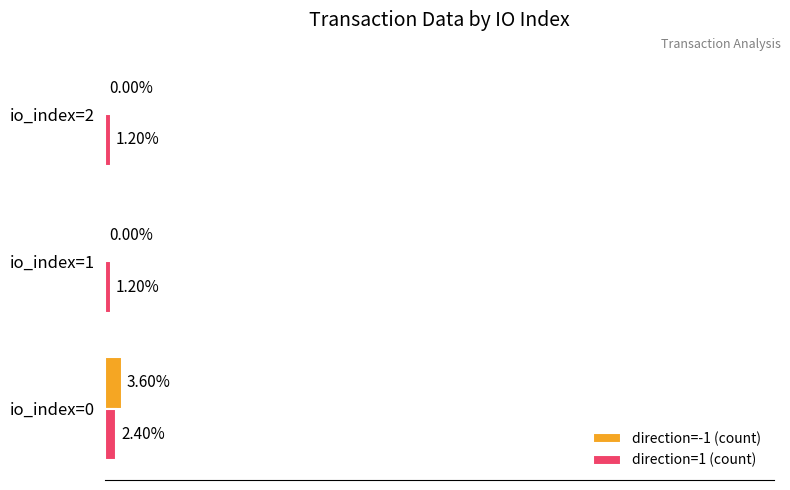

Is the value of direction=-1 (count) at io_index=2 greater than the value of direction=1 (count) at io_index=1?

No